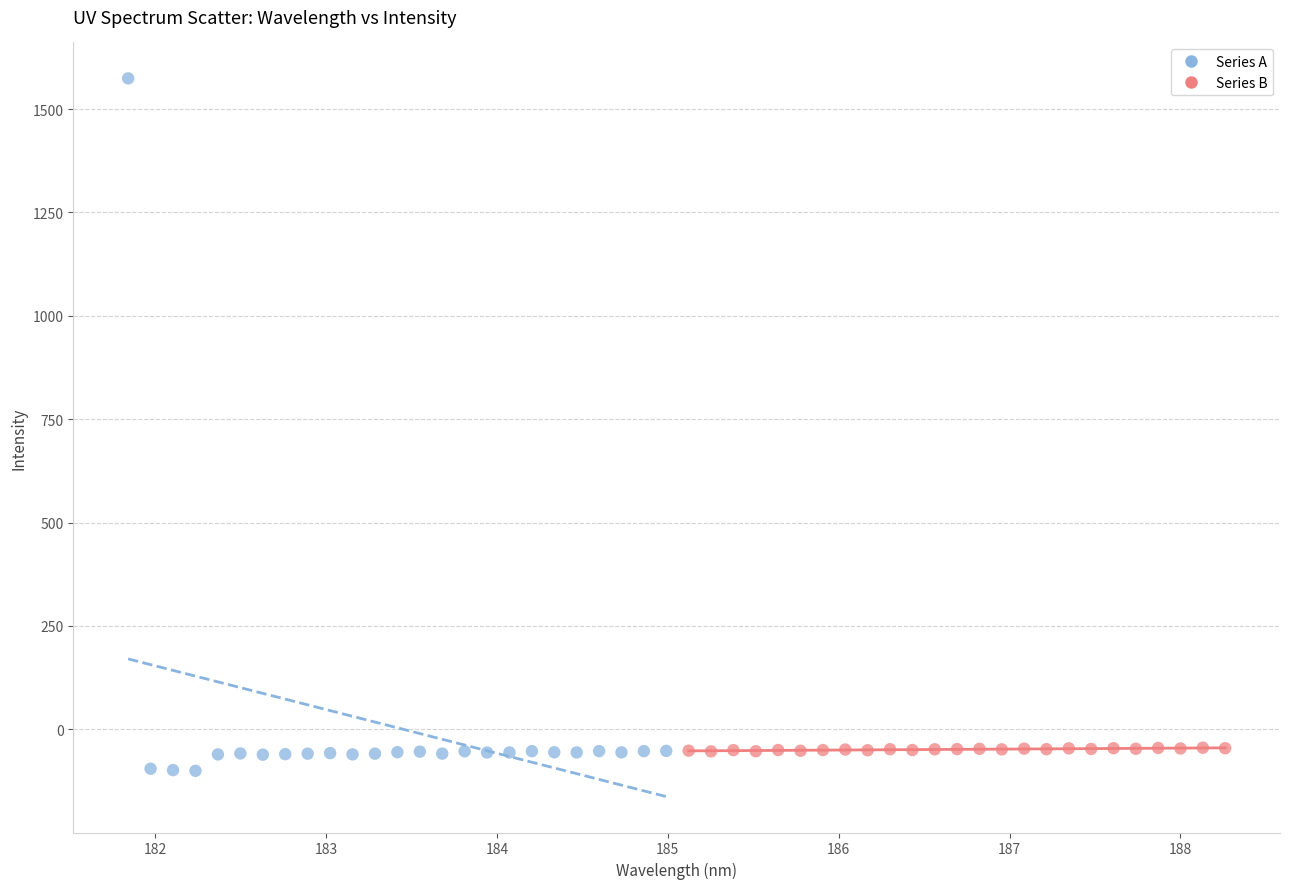

What are all the series names shown in the legend?

Series A, Series B